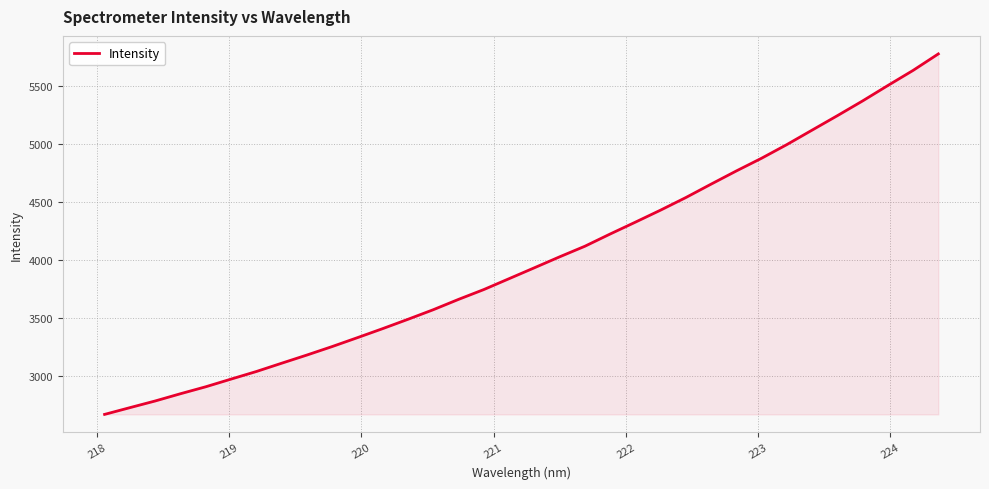

What is the greatest value displayed?

5775.9